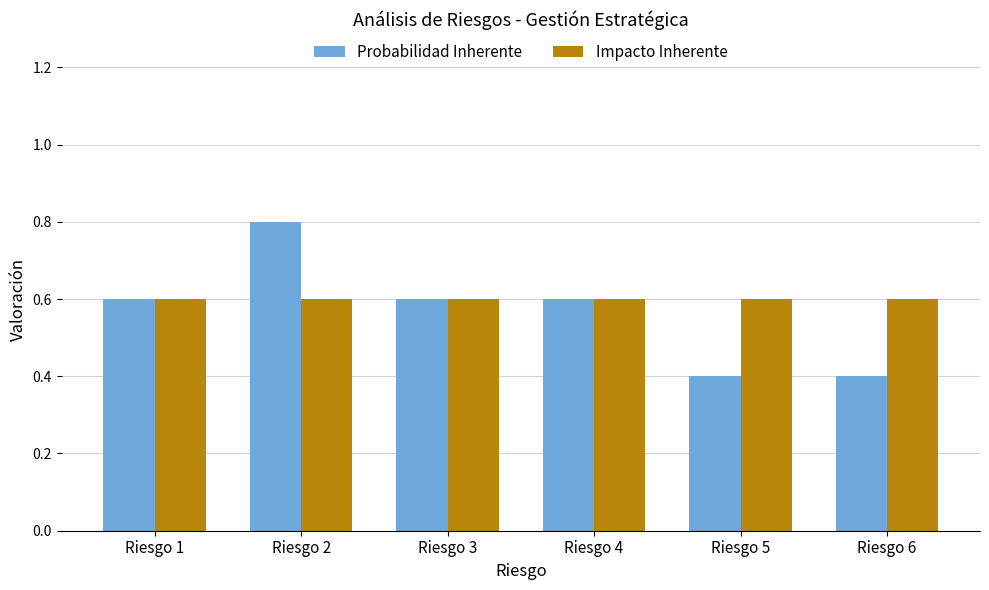

Count the number of categories in the chart.

6